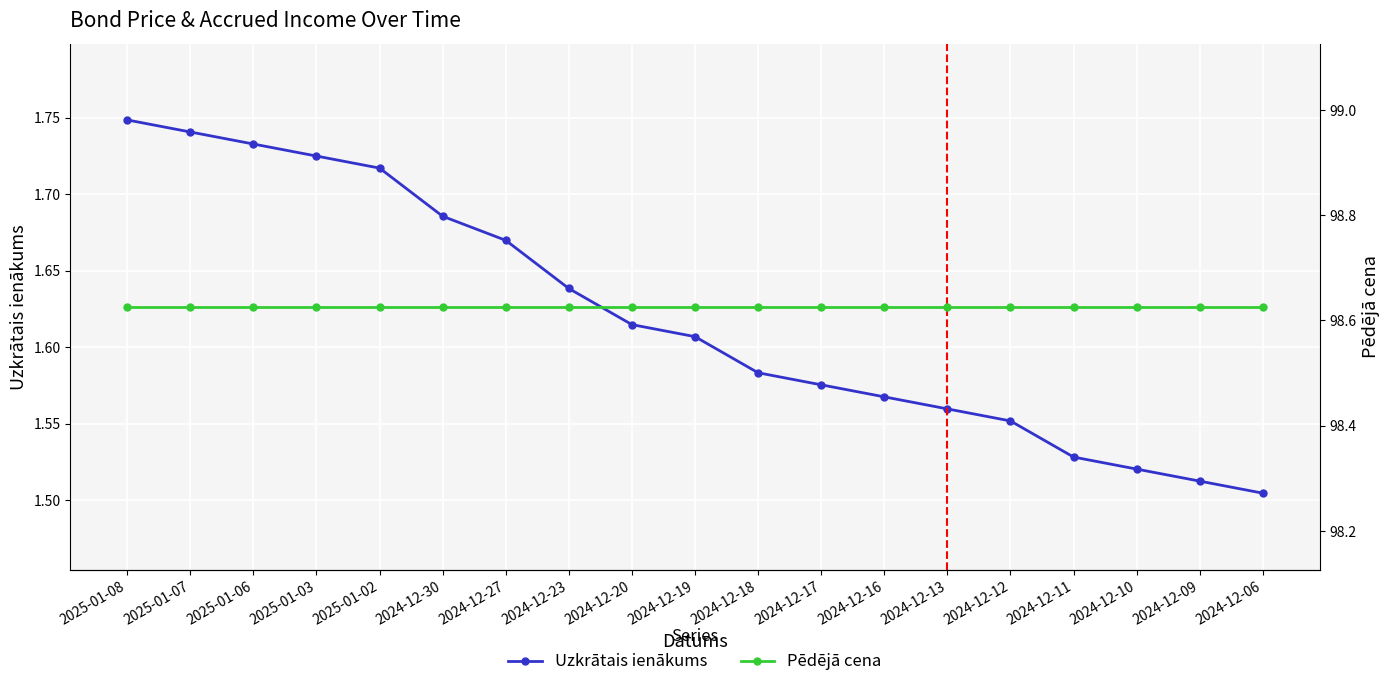

What is the difference between the maximum and minimum values in the Uzkrātais ienākums series?

0.2